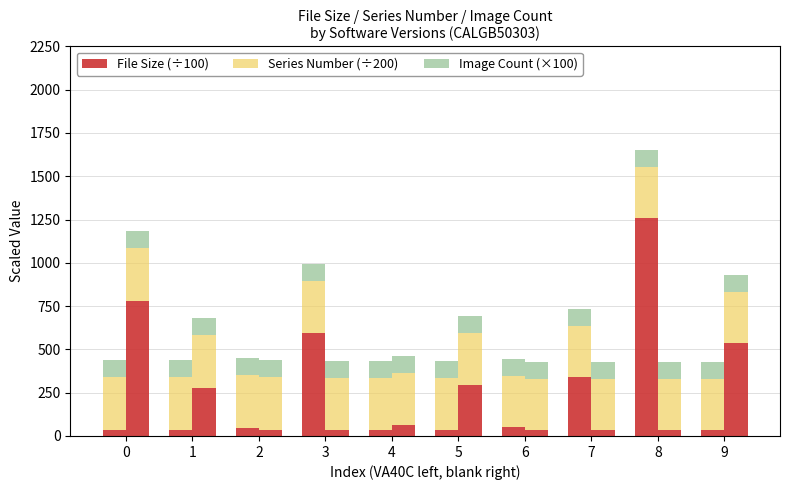

True or false: File Size (÷100) has a value of 35 at 5.

True